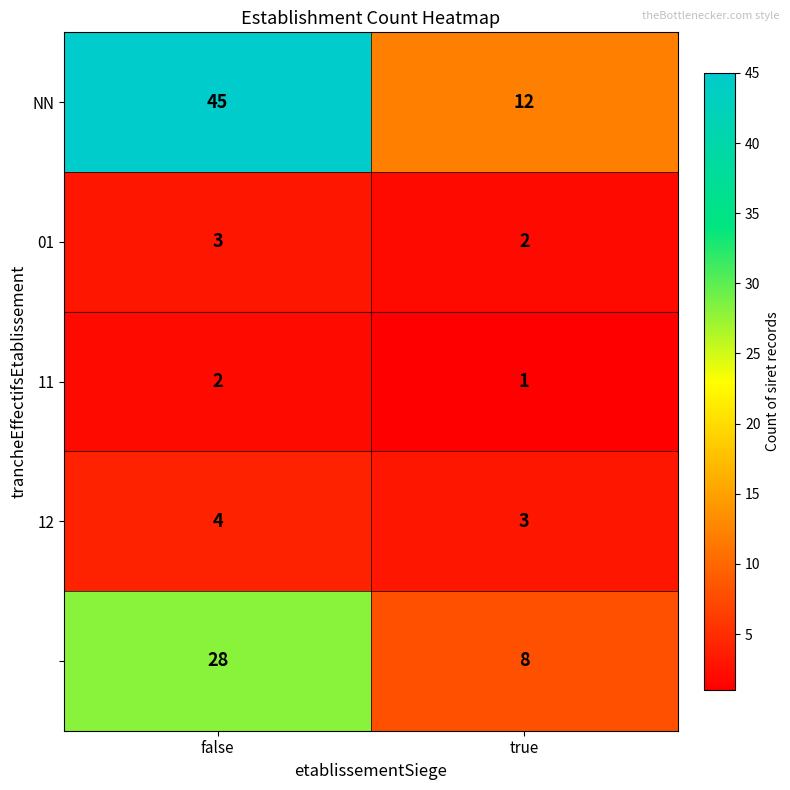

At which category does the chart reach its minimum across all series?

true